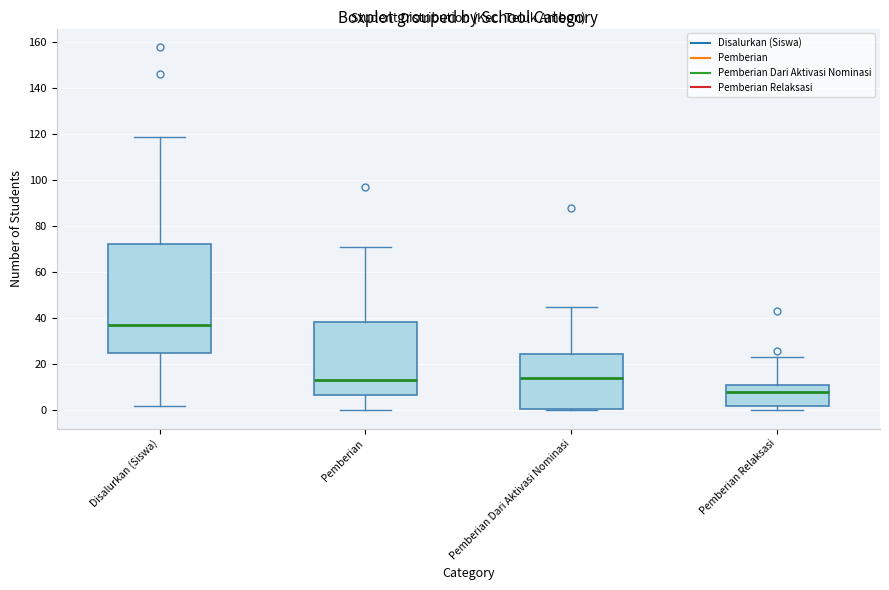

Where is the upper edge of the box for Disalurkan (Siswa) on the y-axis? The values are not printed on the chart, so give them approximately, as read against the axis.

72